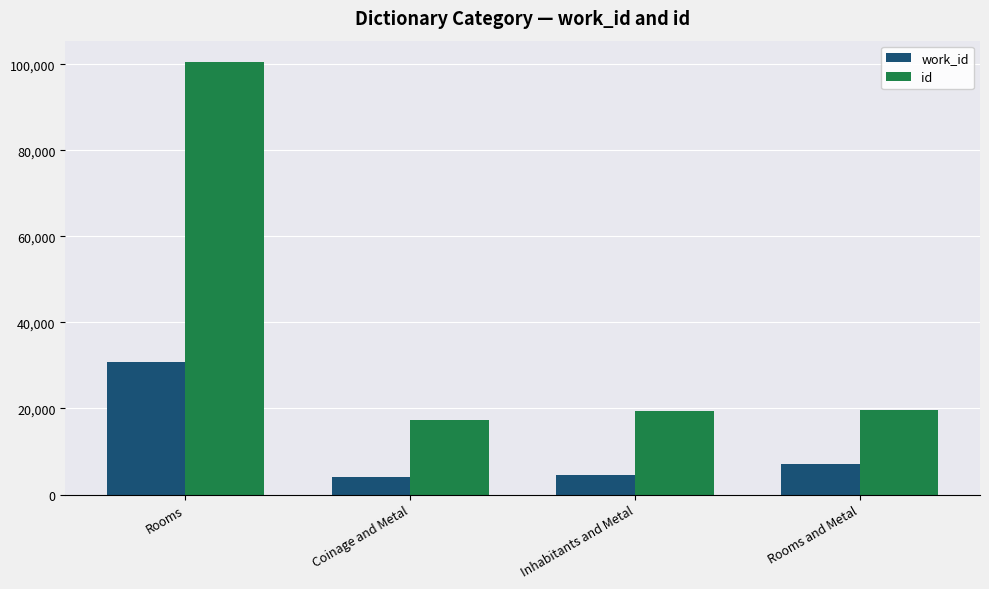

What is the average value of the id series?

39189